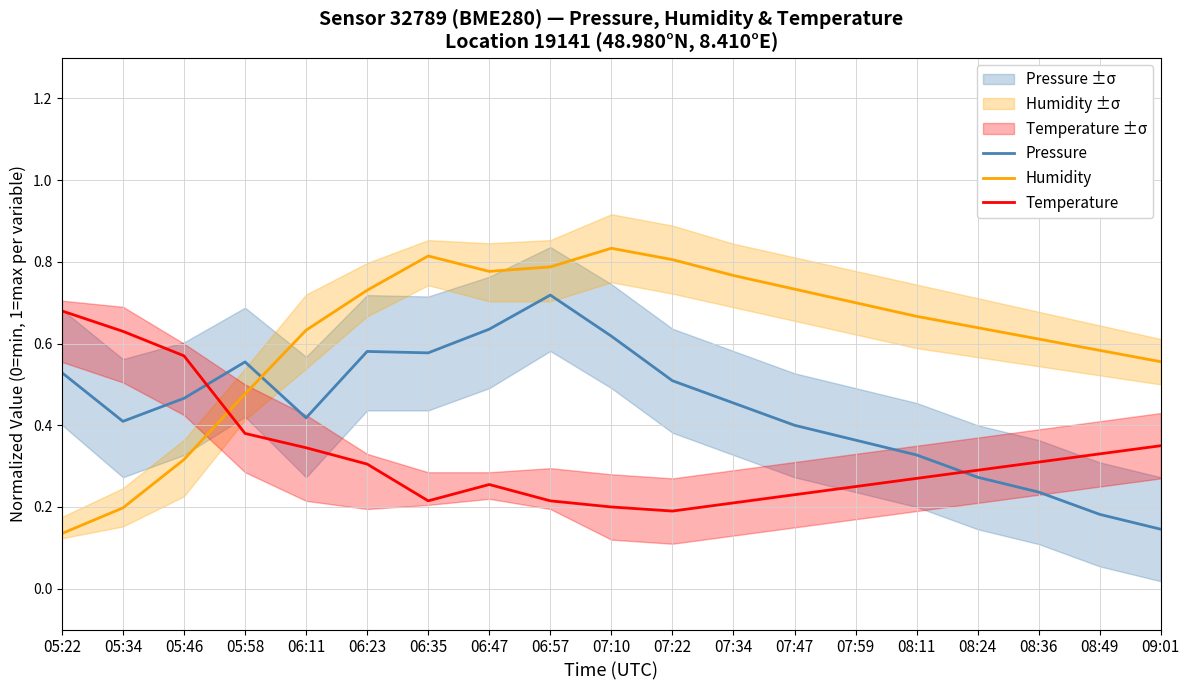

Which series has the largest total across all categories?

Humidity